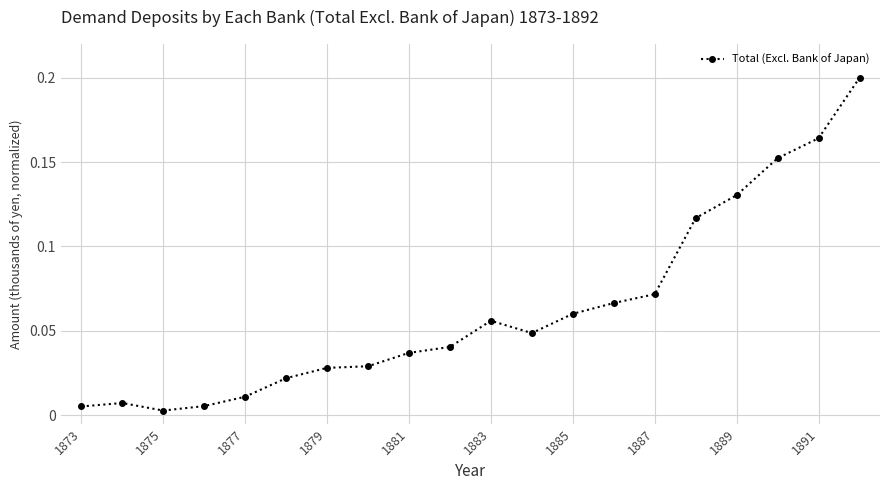

Reading left to right, extract all data points from this chart.

0.0	0.0	0.0	0.0	0.0	0.0	0.0	0.0	0.0	0.0	0.1	0.0	0.1	0.1	0.1	0.1	0.1	0.2	0.2	0.2